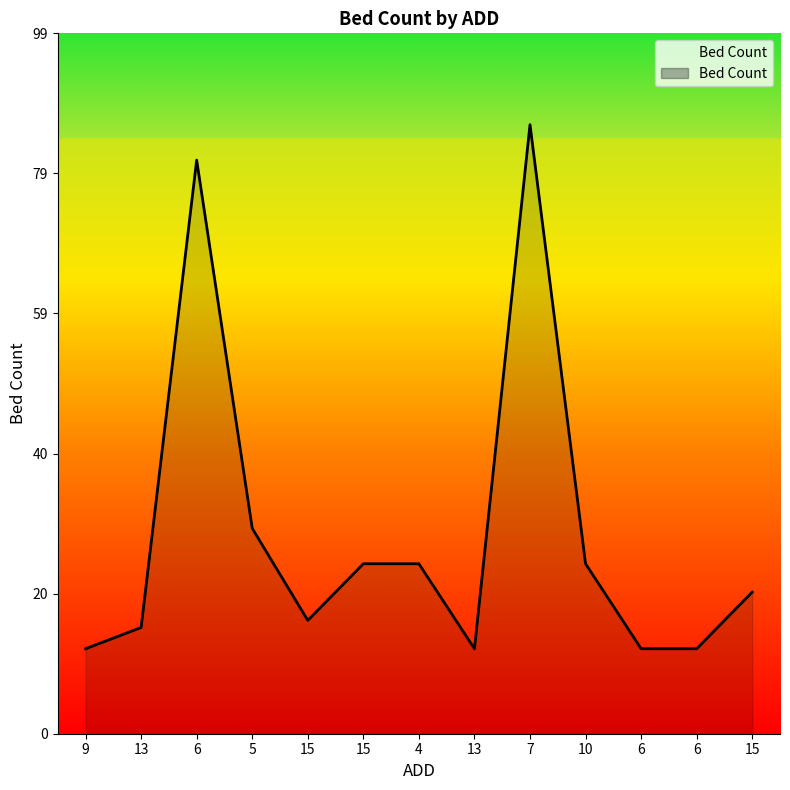

Reading left to right, what are all the values shown in this chart?

12	15	81	29	16	24	24	12	86	24	12	12	20